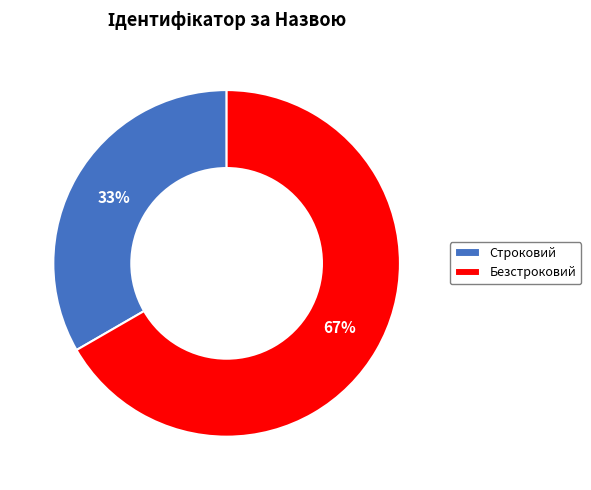

Which slice is the smallest?

Строковий